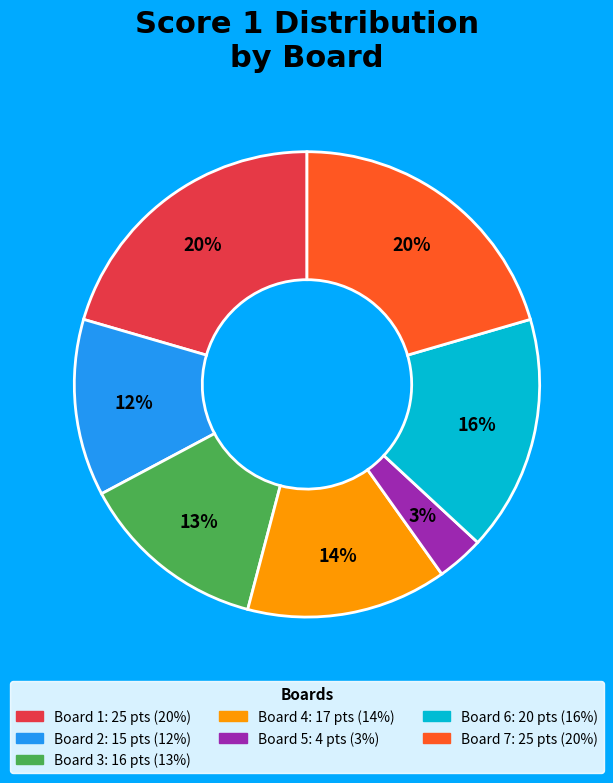

To the nearest percent, what is the difference between the Board 7 and Board 5 slice percentages?

17%